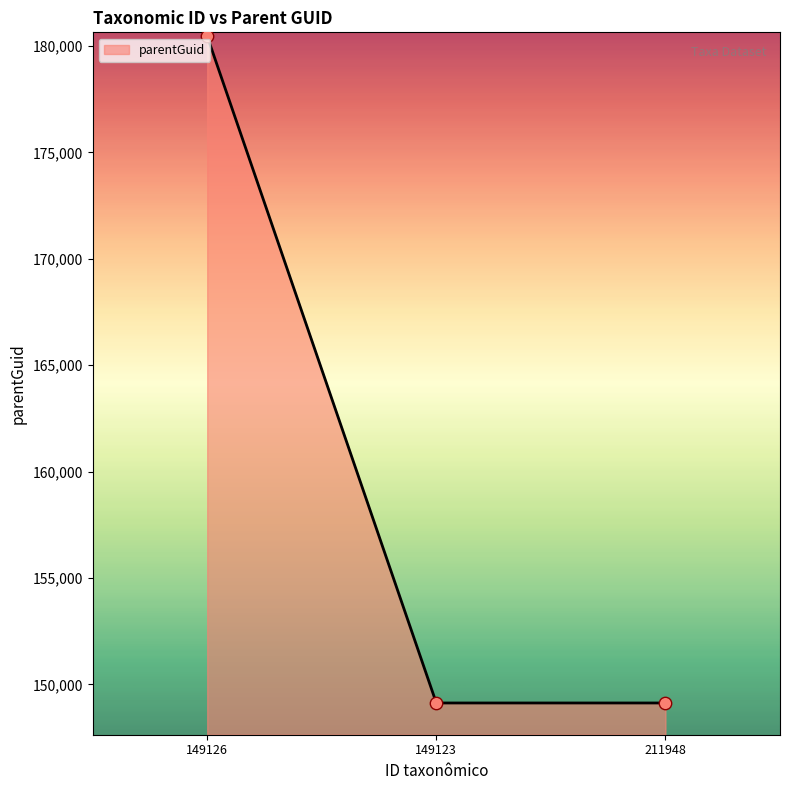

What is the ratio of the value at 149123 to the value at 149126?

0.8